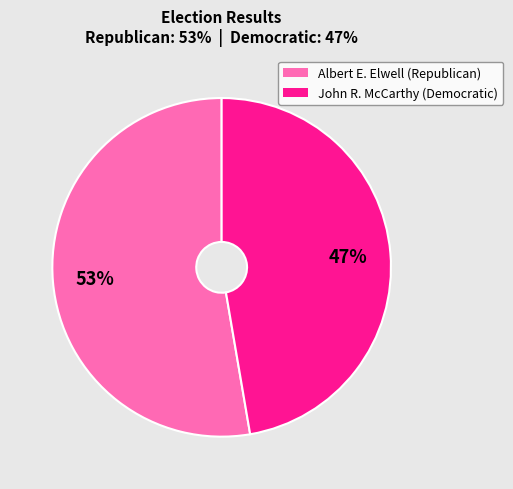

How many segments does this pie chart have?

2